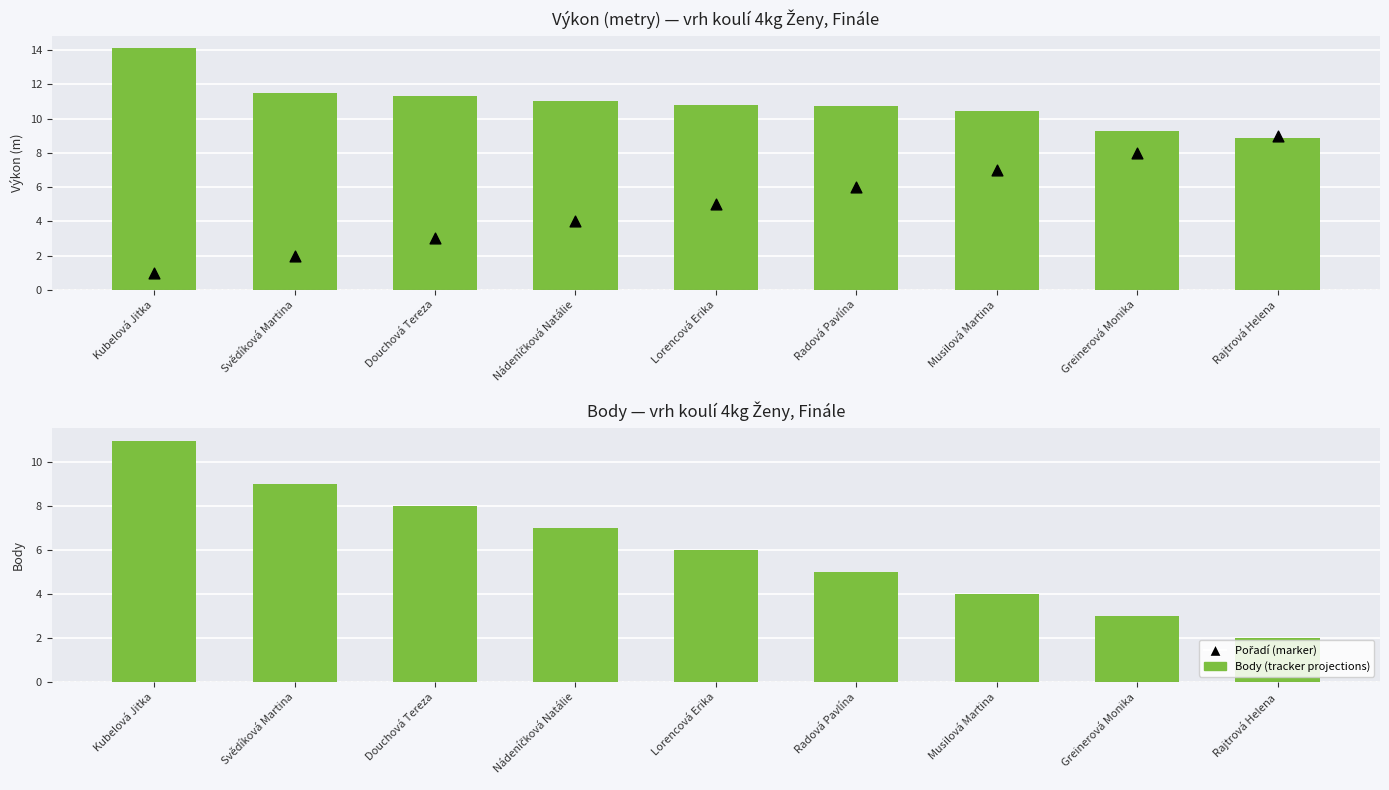

At which category is the sum across all series the highest?

Kubelová Jitka